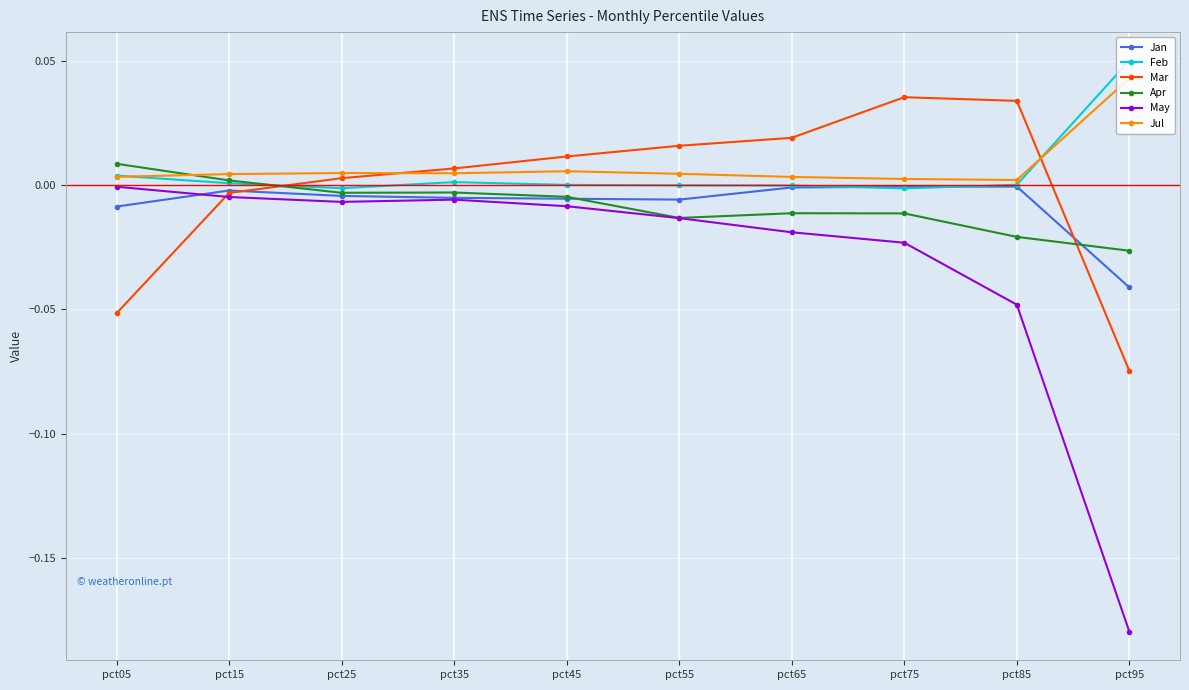

True or false: May has more than 0 points higher than both neighbors.

True